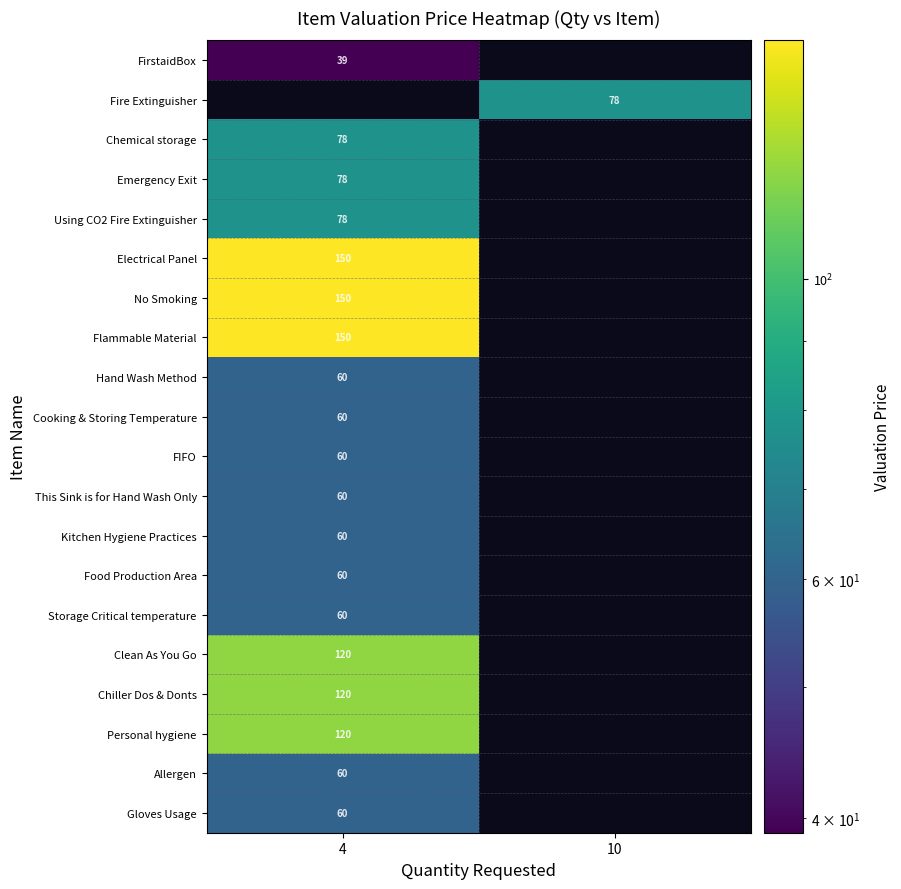

Is it true that Electrical Panel equals 256 at 4?

False